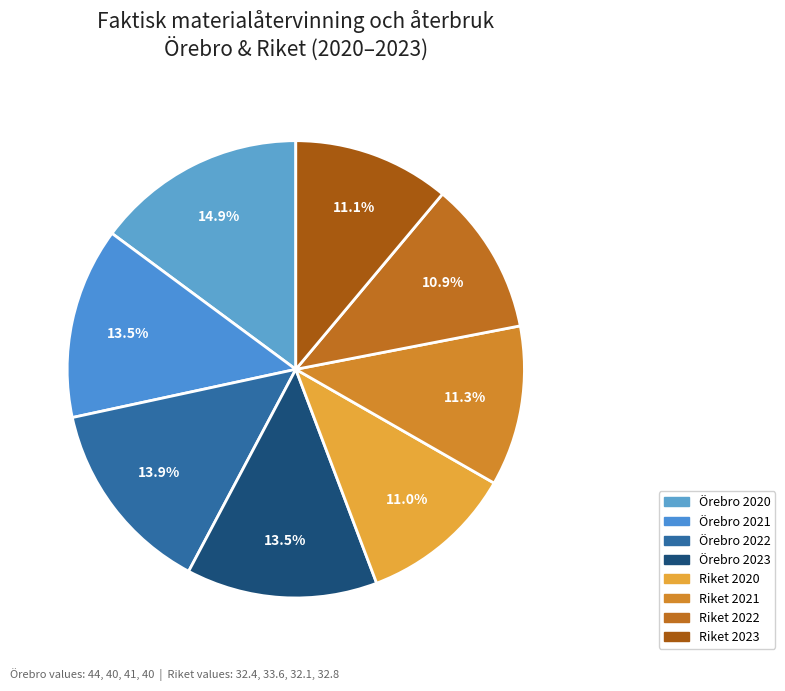

Does any single category account for the majority?

No